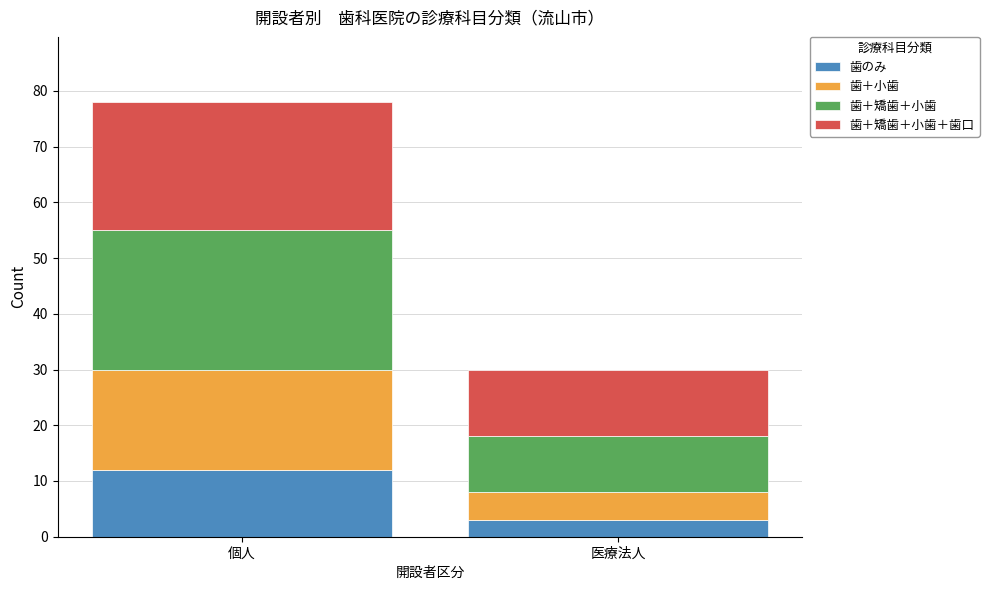

At which category is the sum across all series the highest?

個人